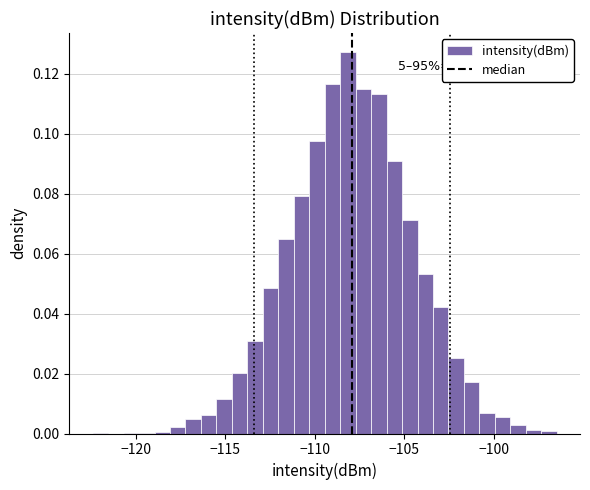

Around what value on the x-axis is the tallest bar? Give the approximate position of its centre, as read against the axis.

-108.0